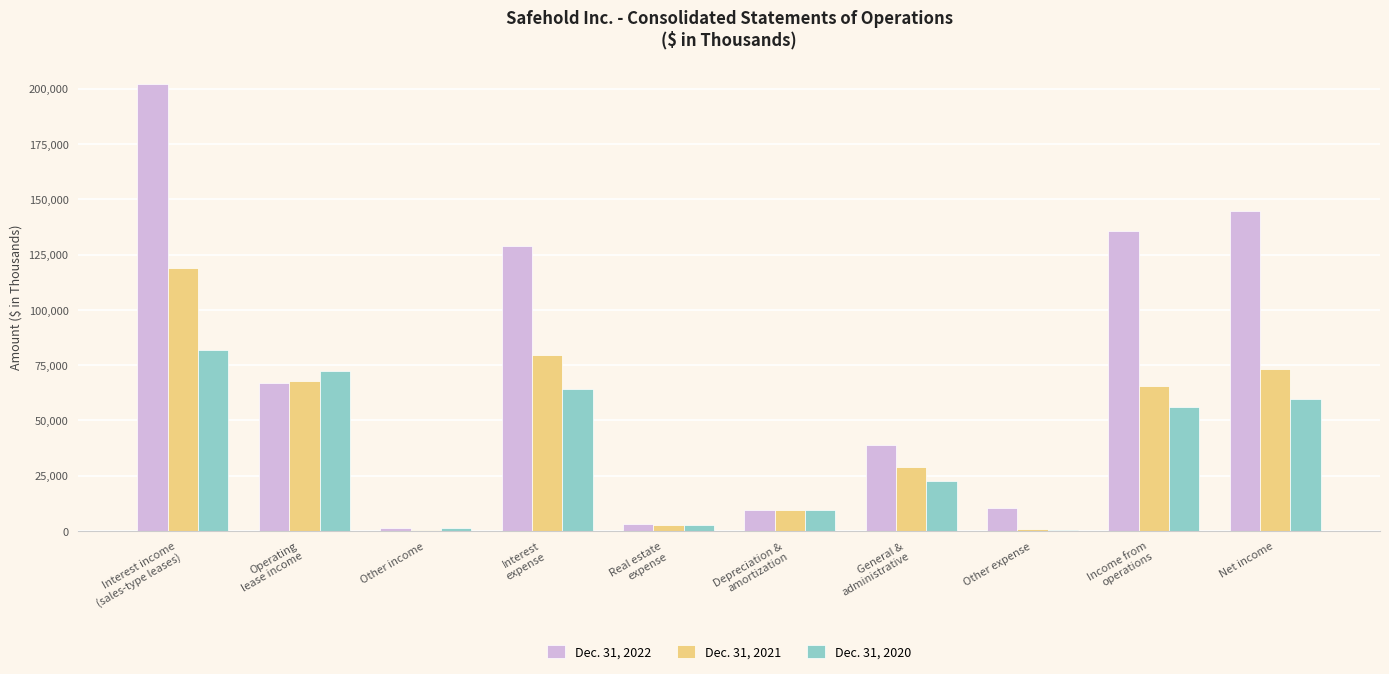

What is the greatest value displayed?

202258